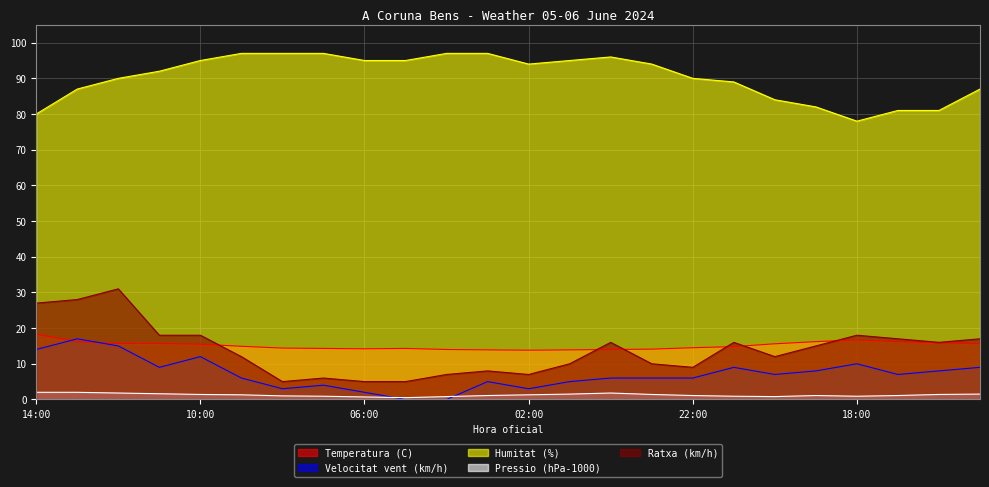

What is the difference between the highest and lowest values at 19:00?

80.9